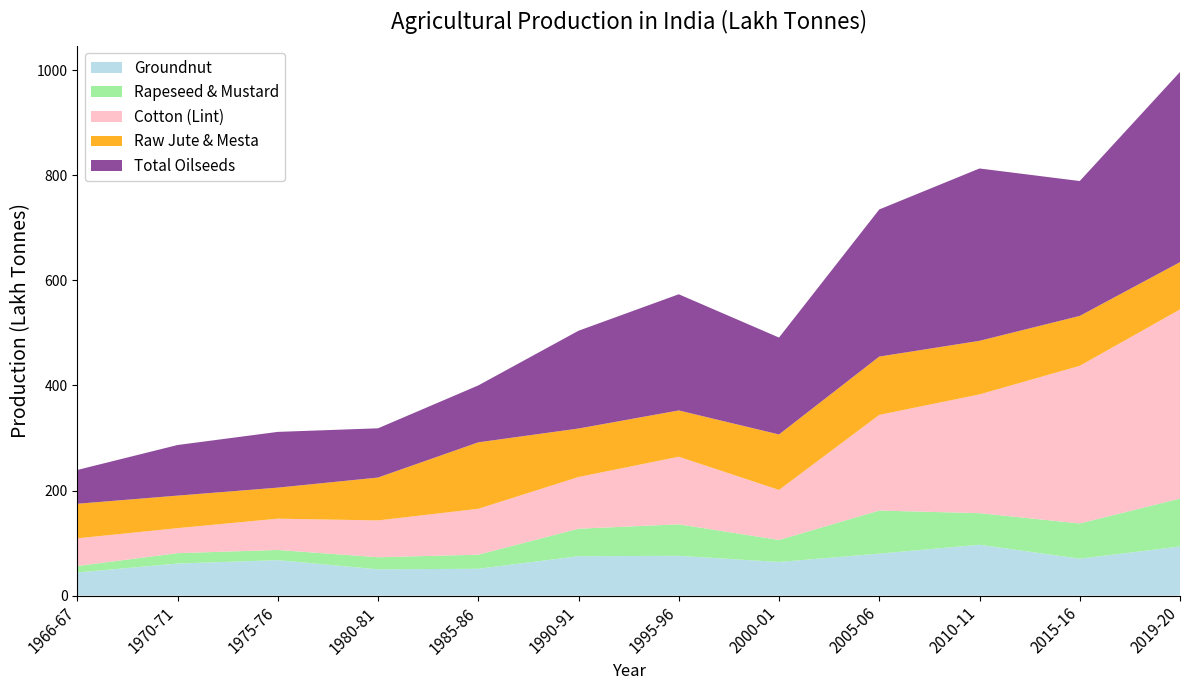

What is the lowest value of the Groundnut series?

44.1